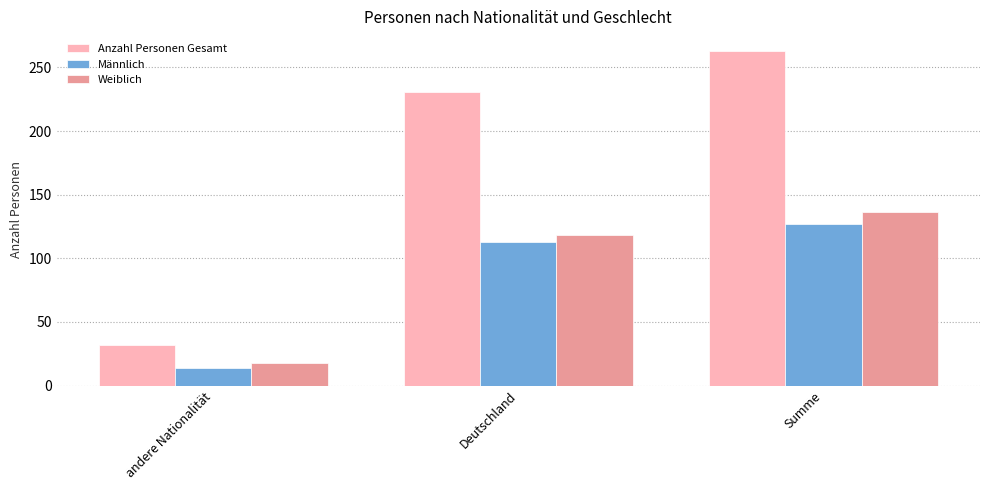

What is the approximate value of Anzahl Personen Gesamt at andere Nationalität?

32